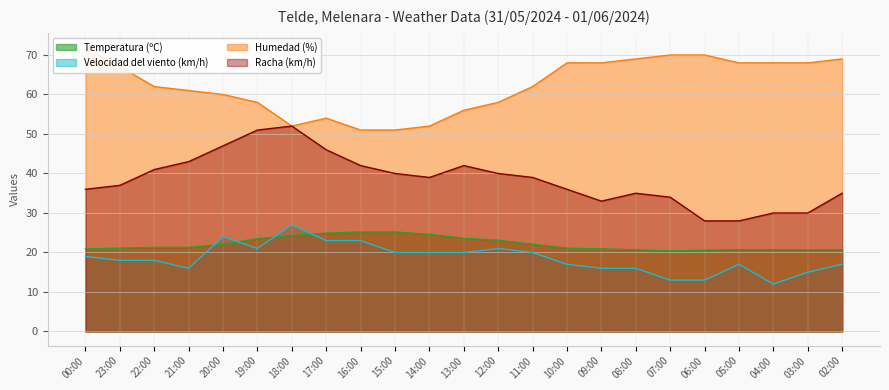

Does the chart have visible grid lines?

Yes